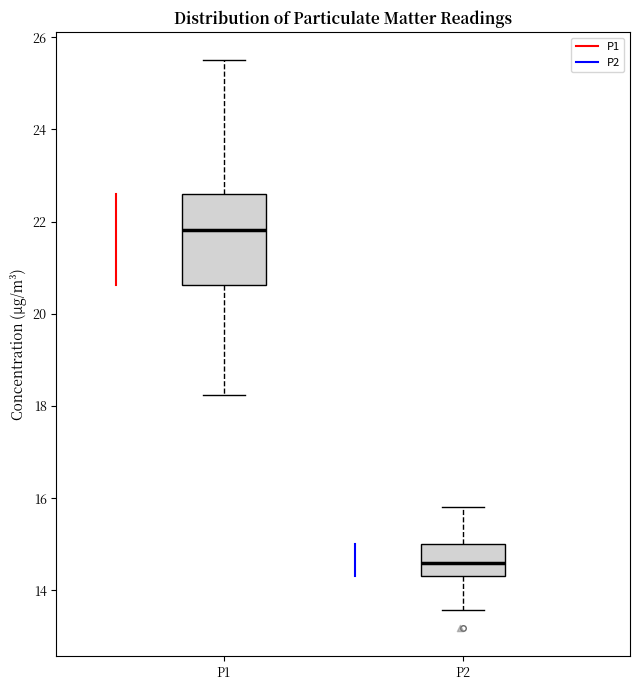

Where does the median line of the box for P1 sit on the y-axis? The values are not printed on the chart, so give them approximately, as read against the axis.

21.8